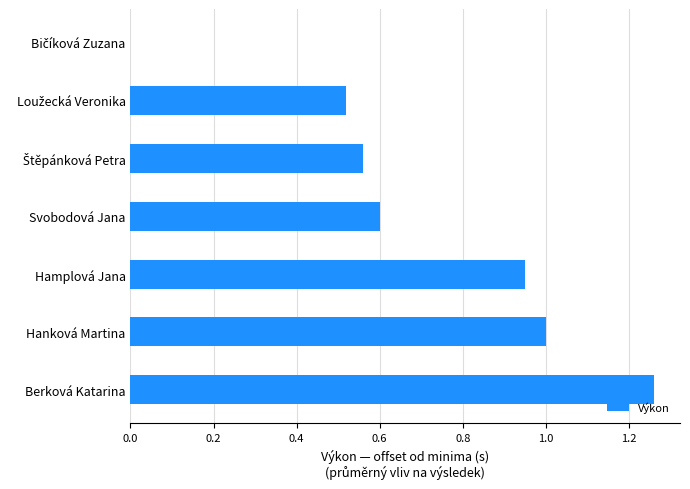

At which category does the chart reach its peak across all series?

Berková Katarina